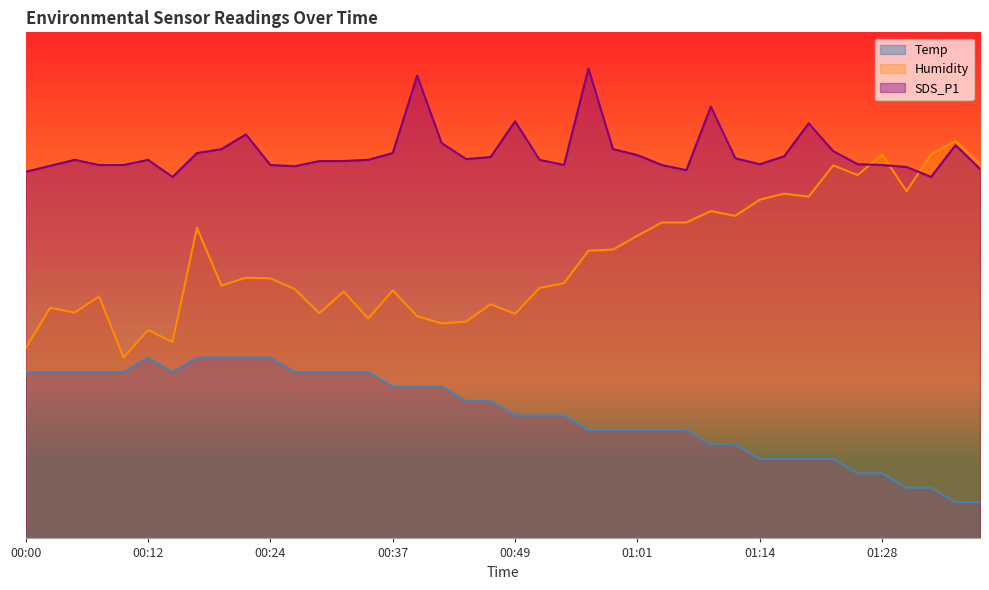

Which has a higher value, 00:00 or 01:16?

00:00